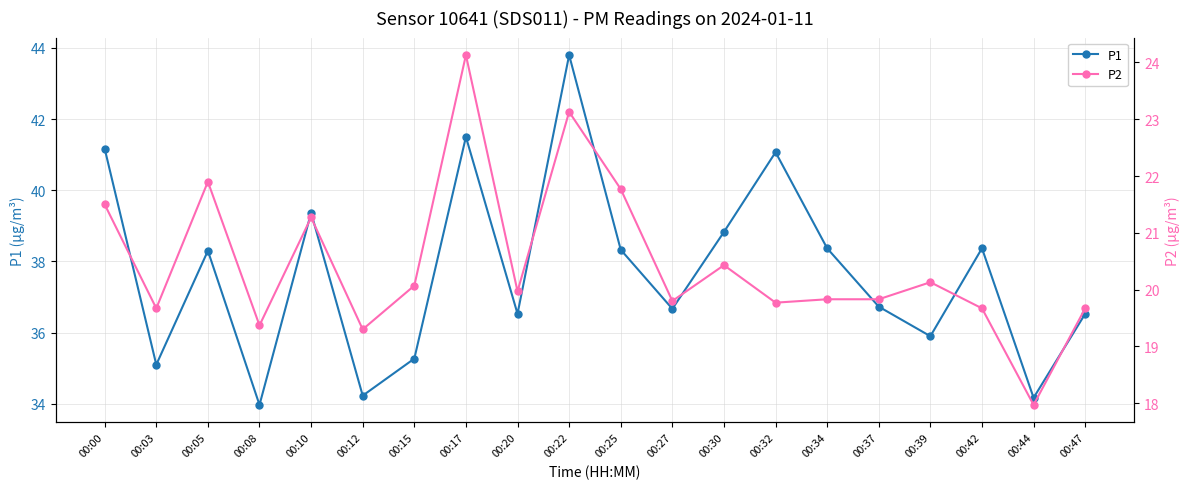

What is the difference between the P1 values at 00:22 and 00:08?

9.8